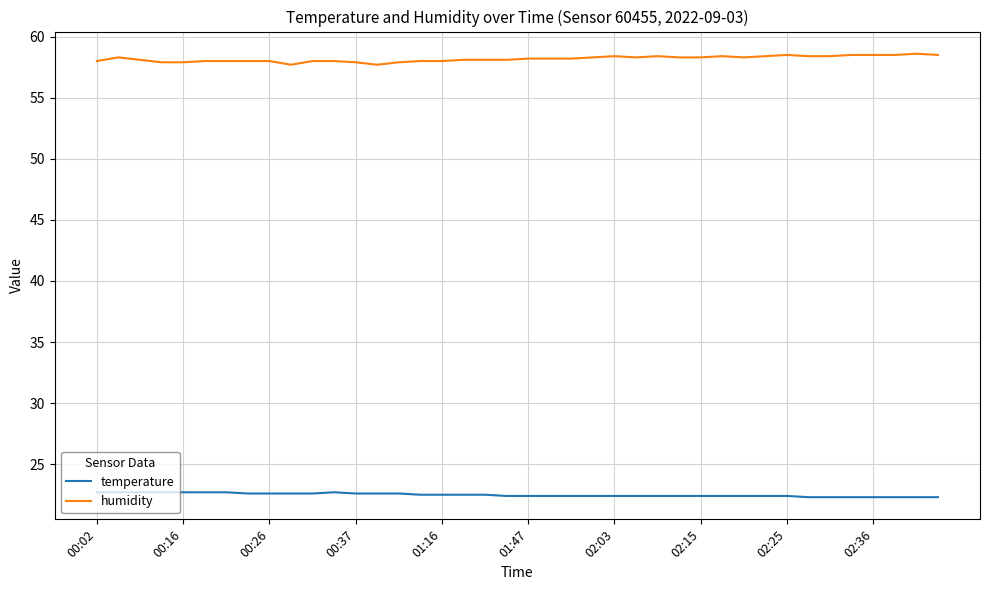

What is the difference between the maximum and minimum values in the humidity series?

0.9